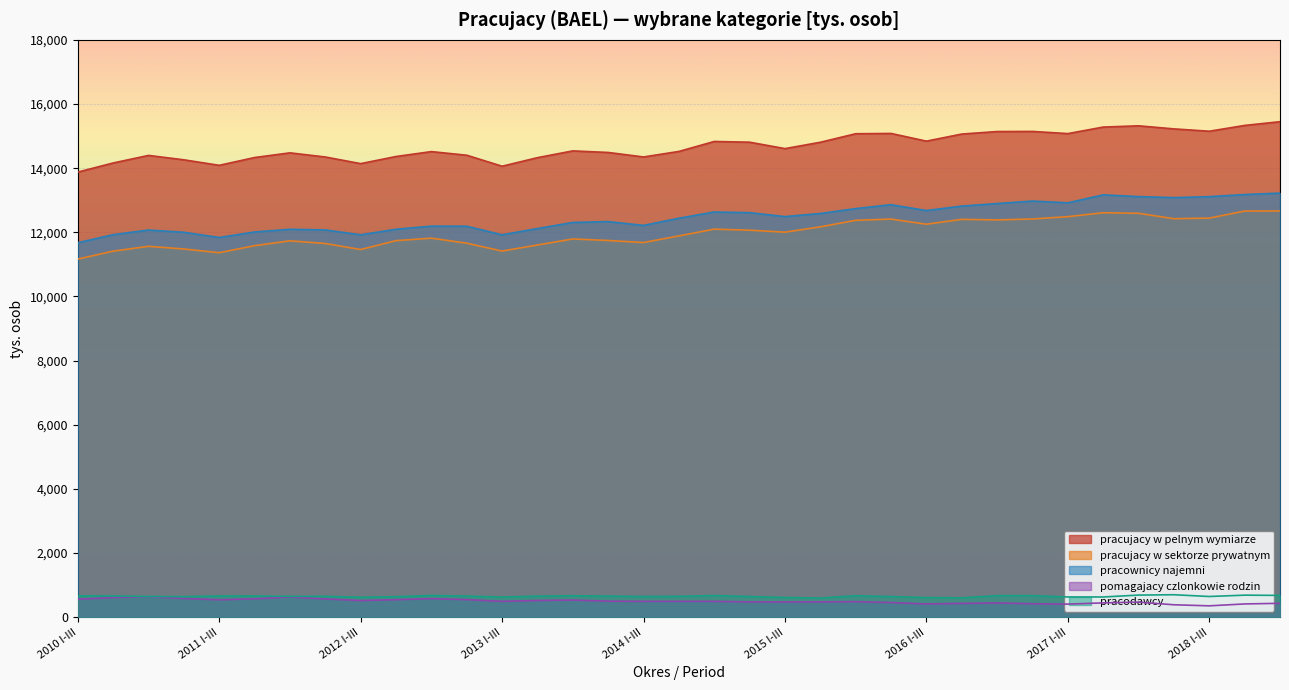

Read the pracujacy w pelnym wymiarze value at 2012 VII-IX, to the nearest 50.

14500